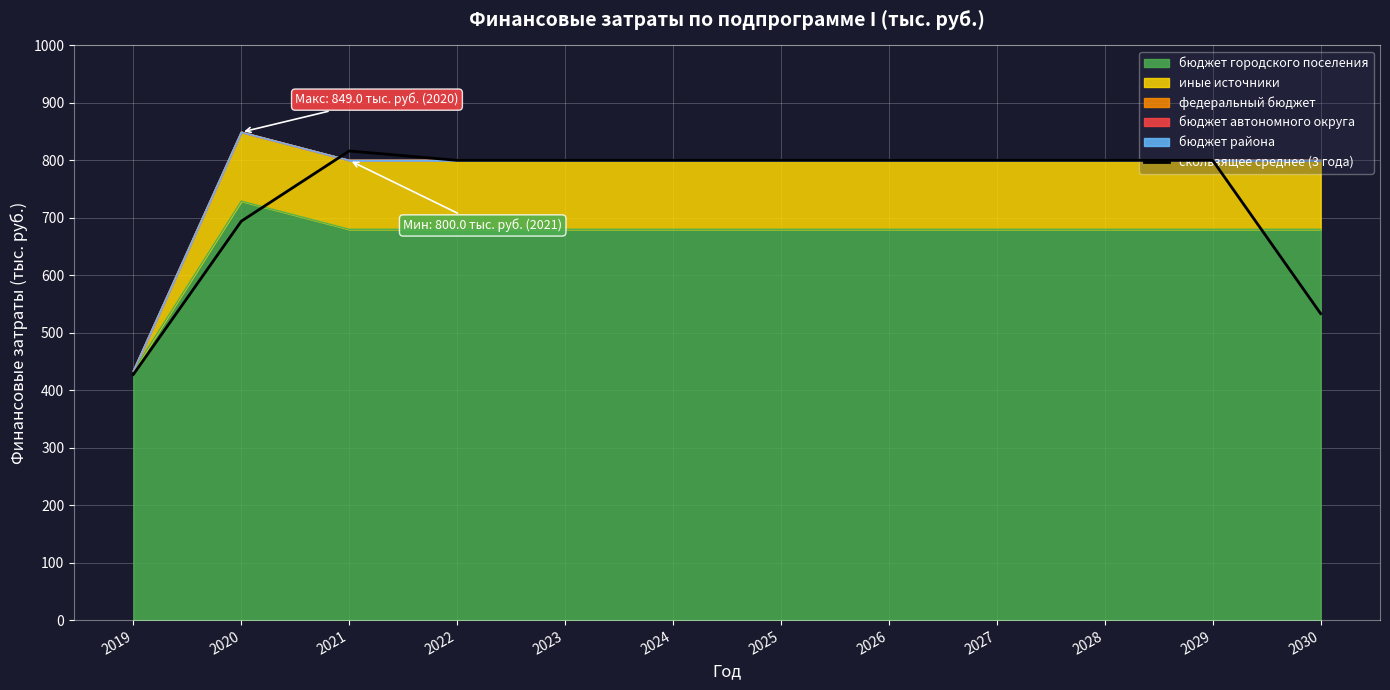

What is the difference between the second highest and second lowest values?

266.7